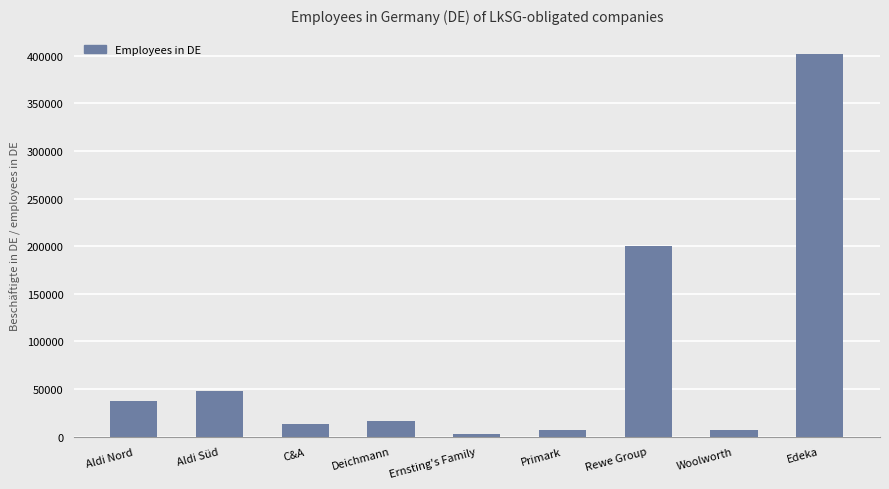

What is the sum of the values at Woolworth and Deichmann?

23000